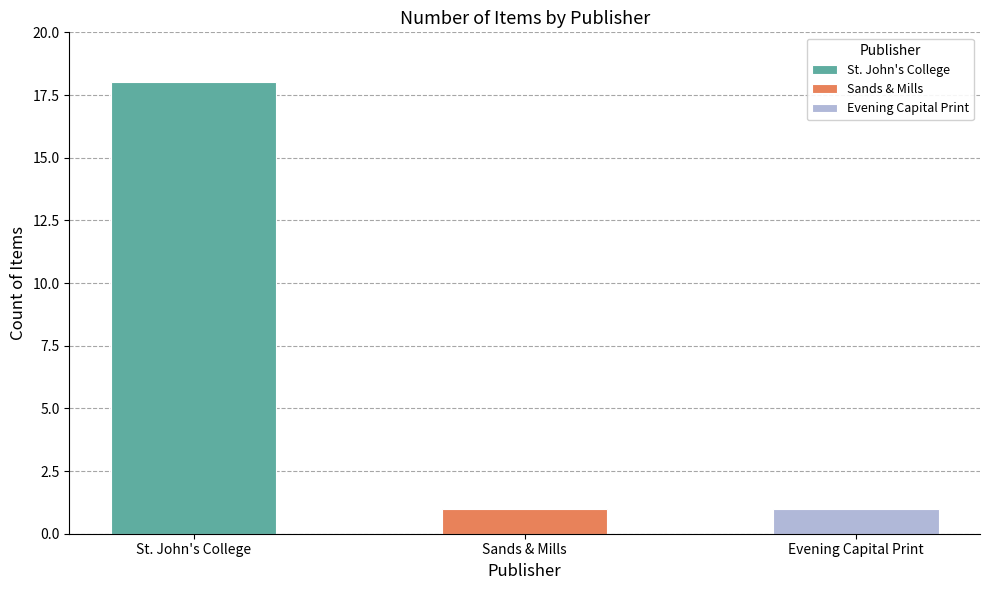

Rank the series by their maximum value, from highest to lowest.

St. John's College, Sands & Mills, Evening Capital Print